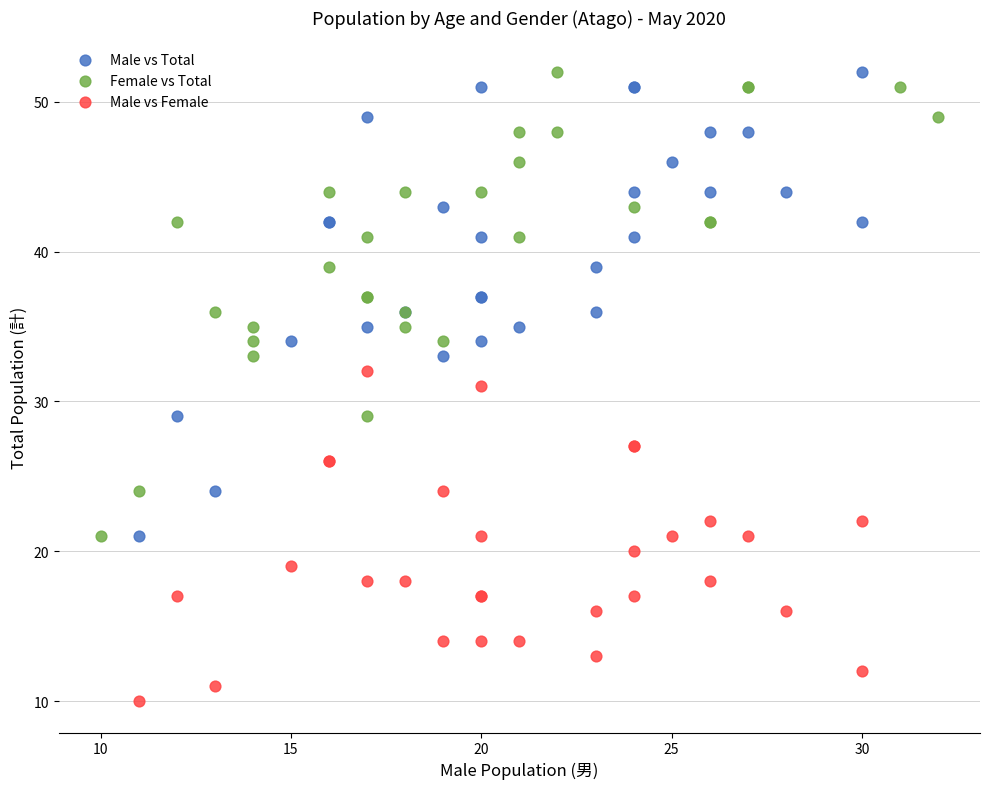

Which series reaches the minimum Y coordinate?

Male vs Female